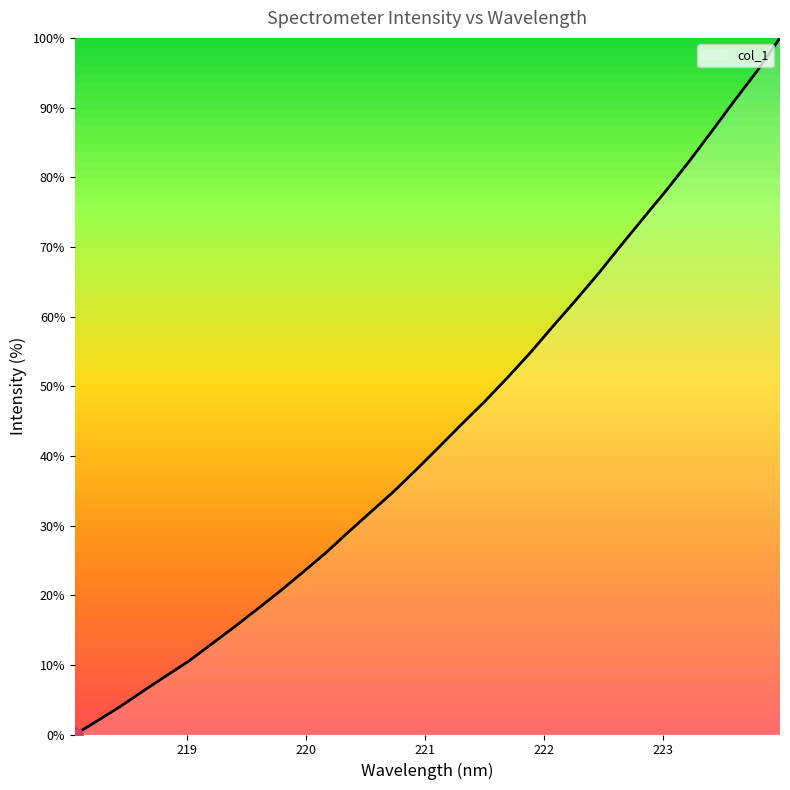

What is the difference between the maximum and minimum values?

100.0